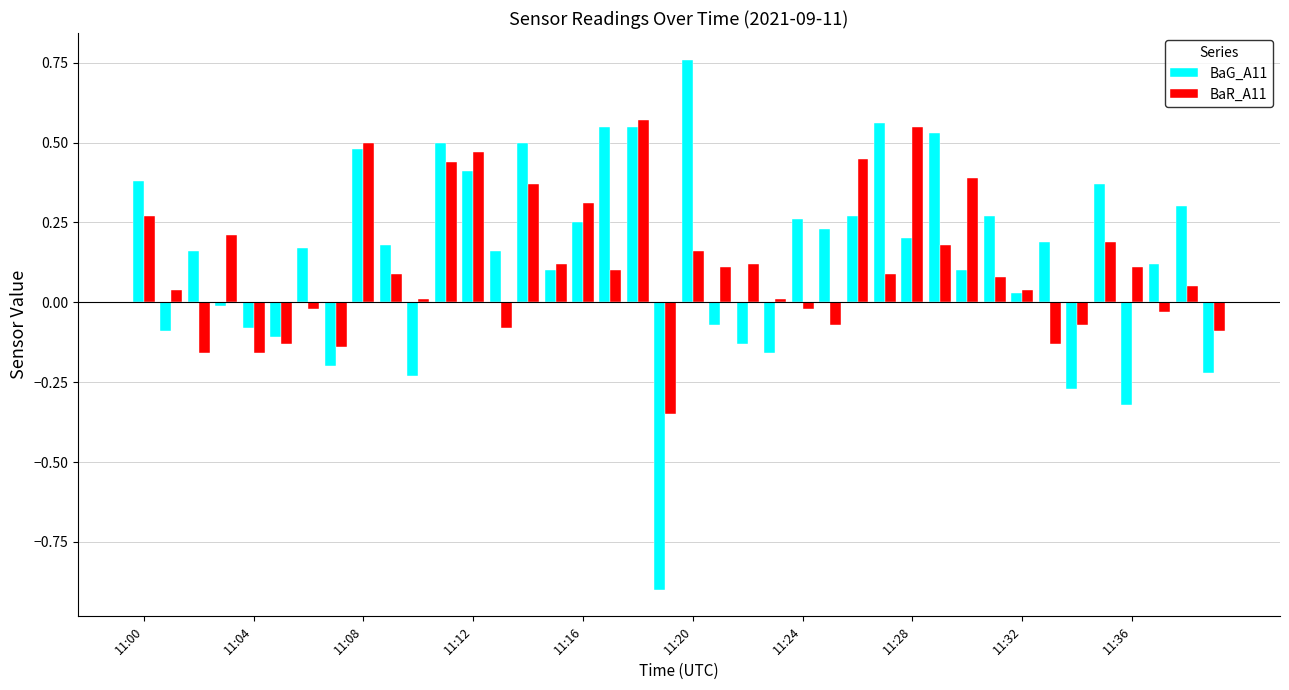

What is the minimum value for BaG_A11?

-0.9